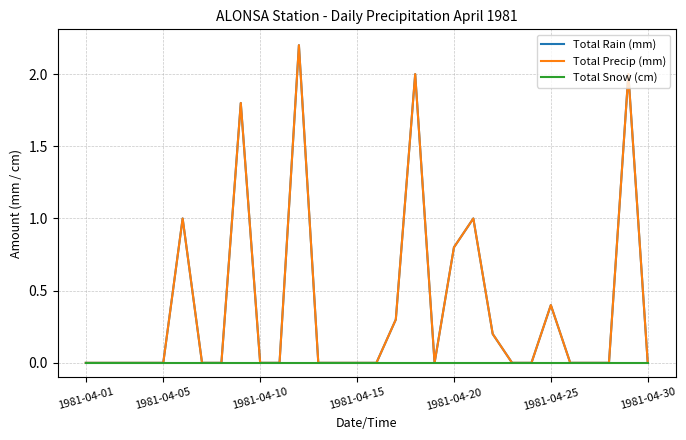

Is this an area chart (filled region under the line)?

No